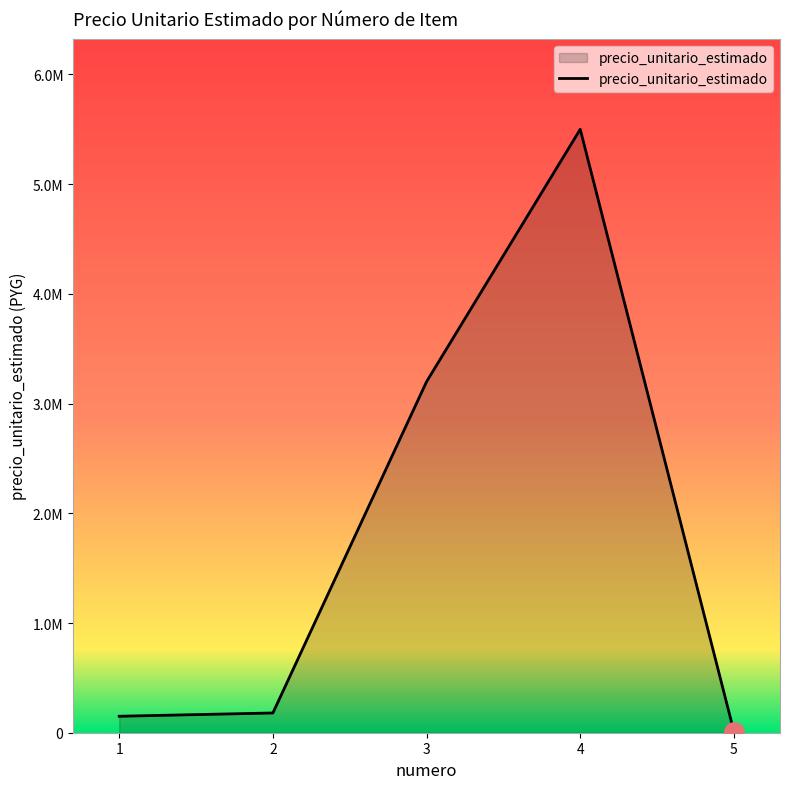

What value does the data have at 3, to the nearest 50?

3200000